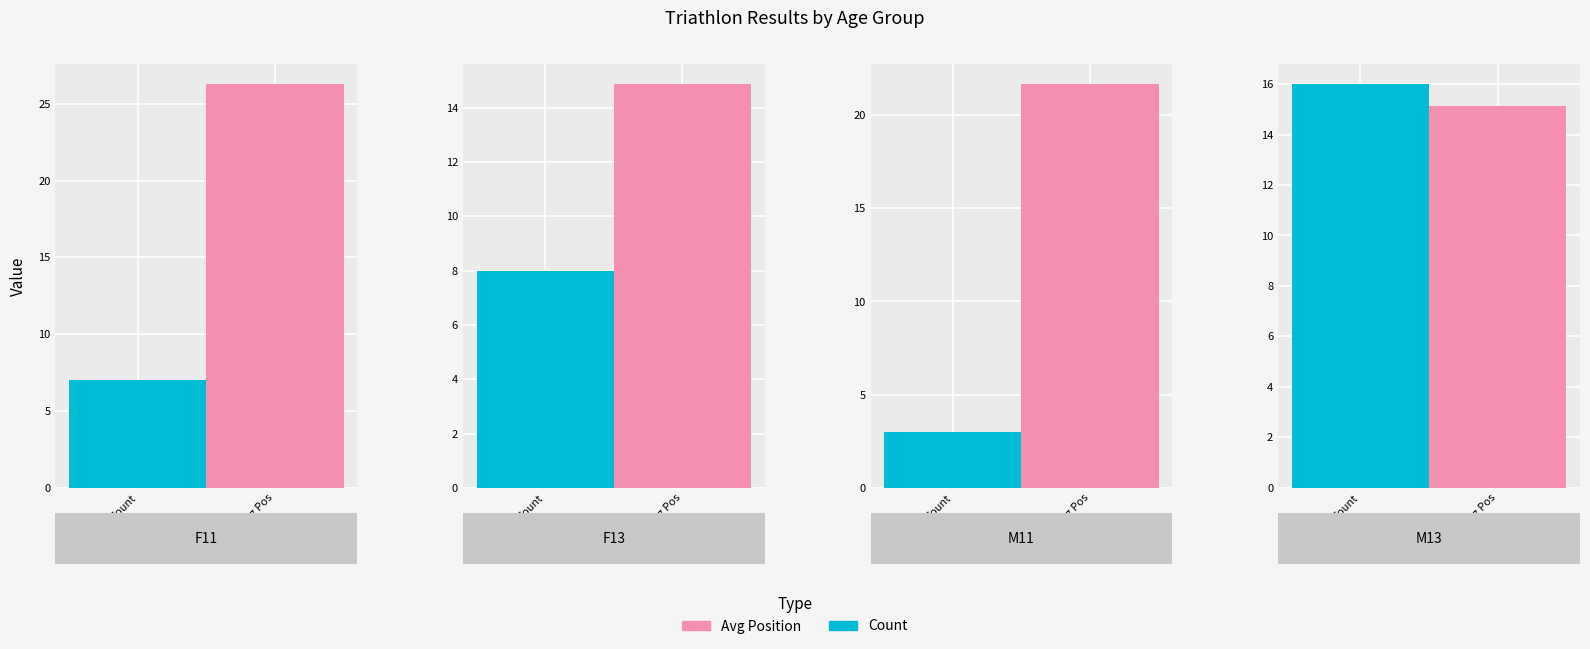

At 1, list the series in order from smallest to largest.

Participant Count, Avg Finish Position